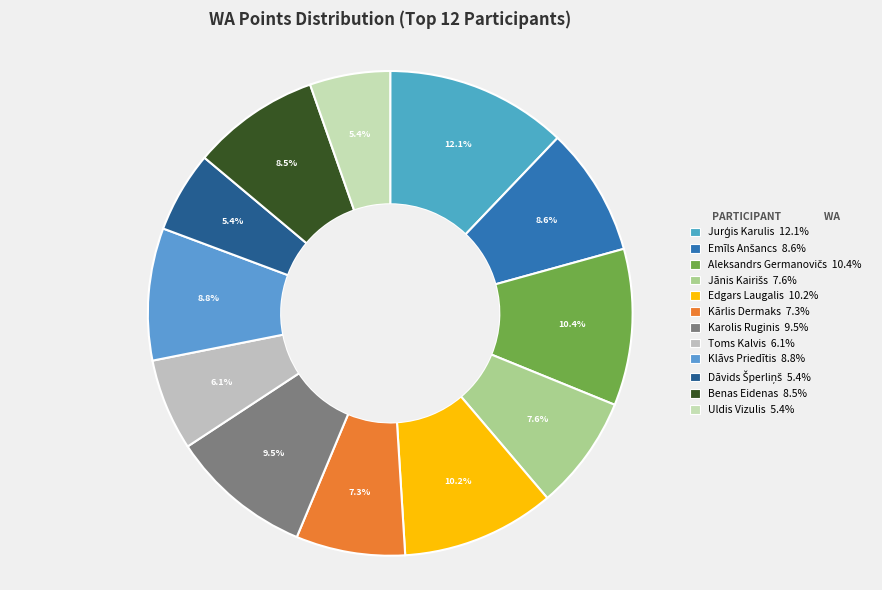

Rank the categories by value from lowest to highest.

Uldis Vizulis, Dāvids Šperliņš, Toms Kalvis, Kārlis Dermaks, Jānis Kairišs, Benas Eidenas, Emīls Anšancs, Klāvs Priedītis, Karolis Ruginis, Edgars Laugalis, Aleksandrs Germanovičs, Jurģis Karulis